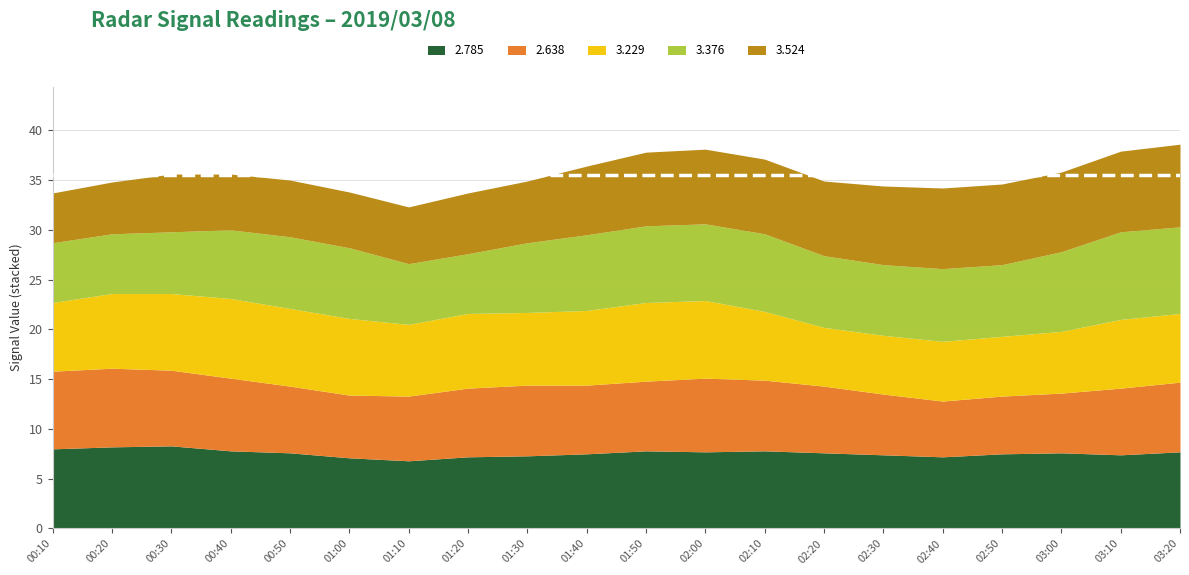

What position from the right is 2019/03/08 02:10?

8